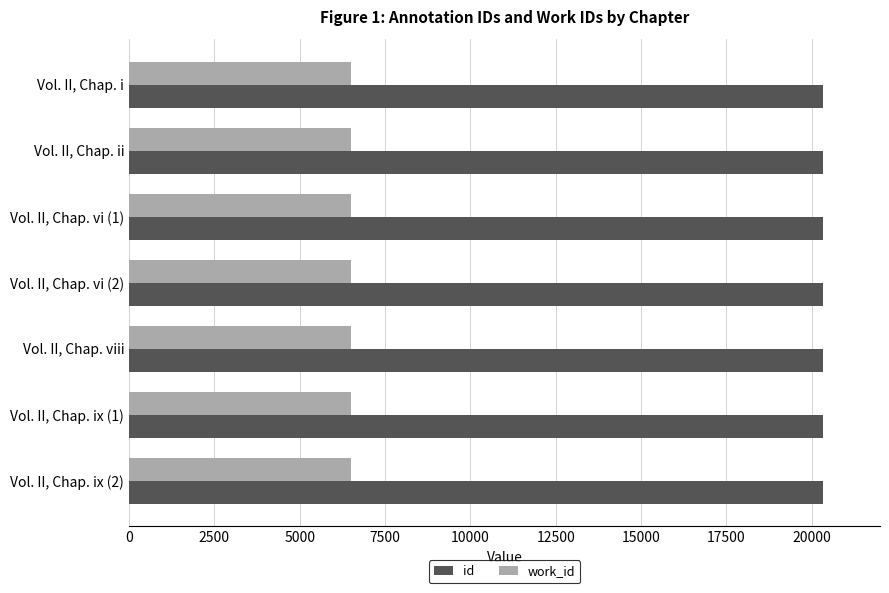

The value of work_id at Vol. II, Chap. viii is 6506. True or false?

True